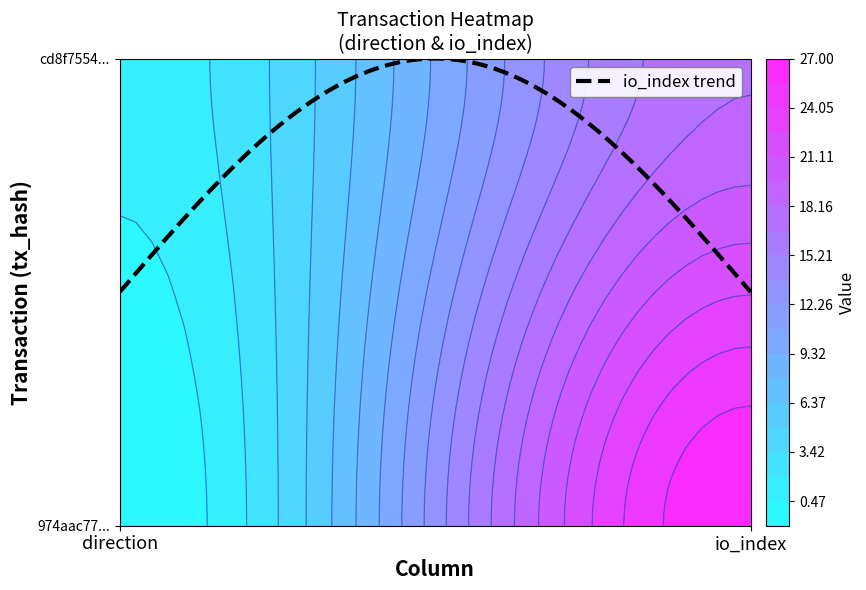

Where is 974aac77f58f07c66912e8fbe1de40e2486969b nearest to the value 13?

direction